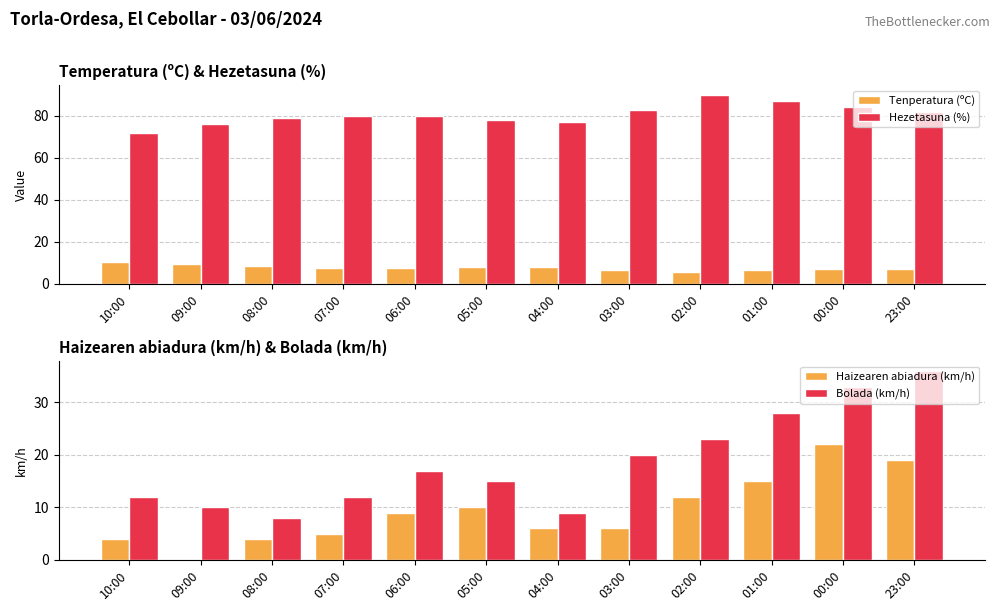

Is it true that Tenperatura (ºC) equals 6.4 at 01:00?

True